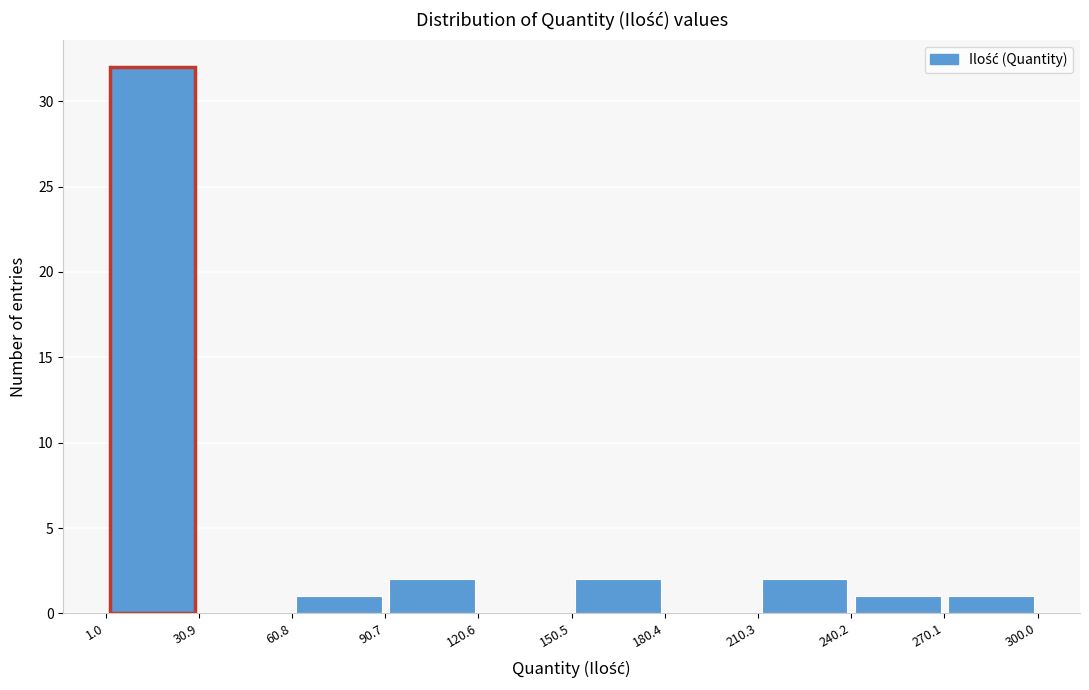

Which range on the x-axis has the tallest bar?

1.0 to 30.9